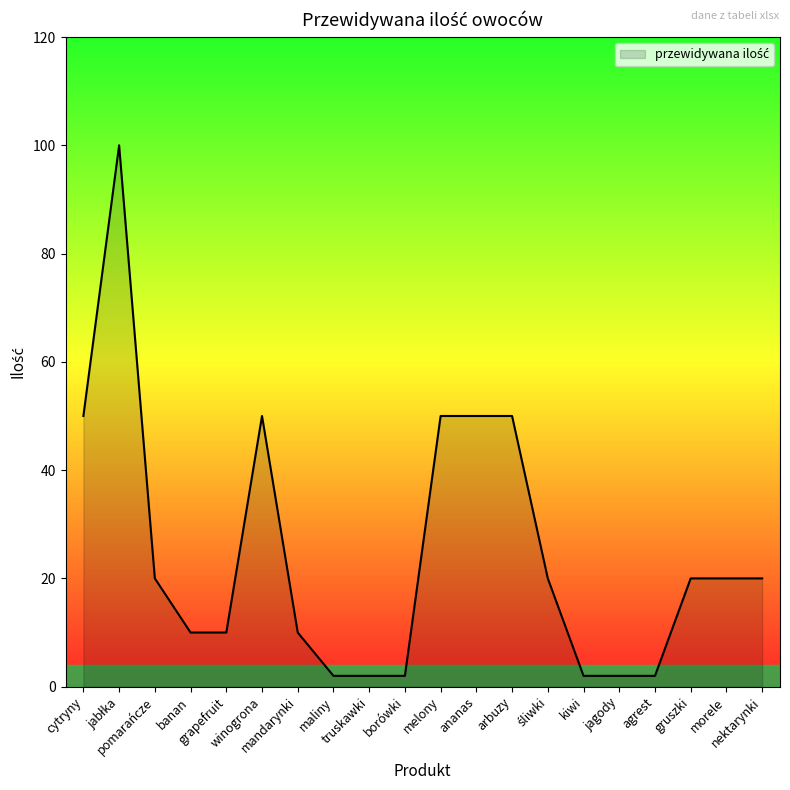

Does the chart display data point markers on the line(s)?

No